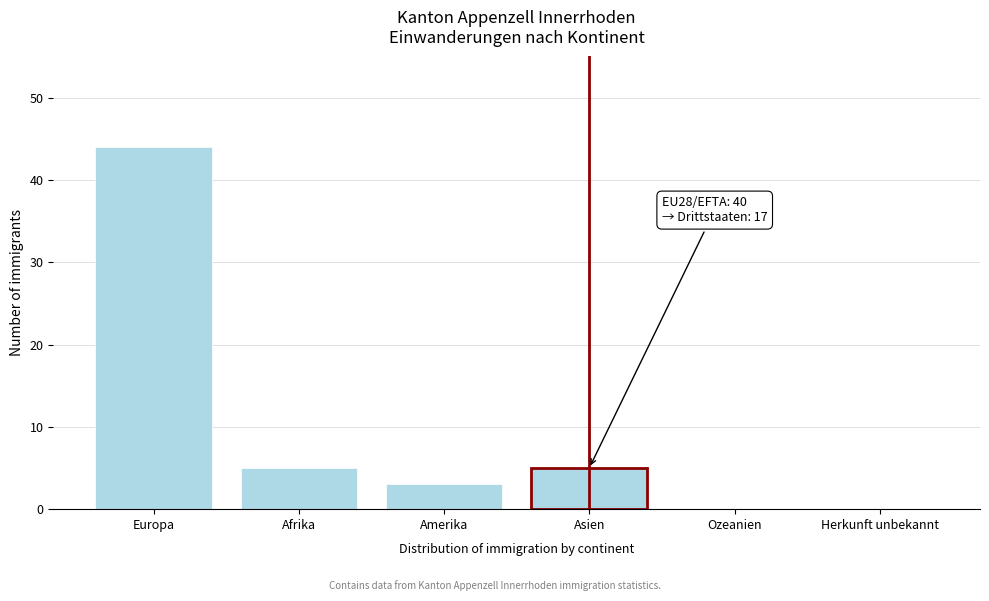

Reading left to right, what are all the values shown in this chart?

Europa=44	Afrika=5	Amerika=3	Asien=5	Ozeanien=0	Herkunft unbekannt=0